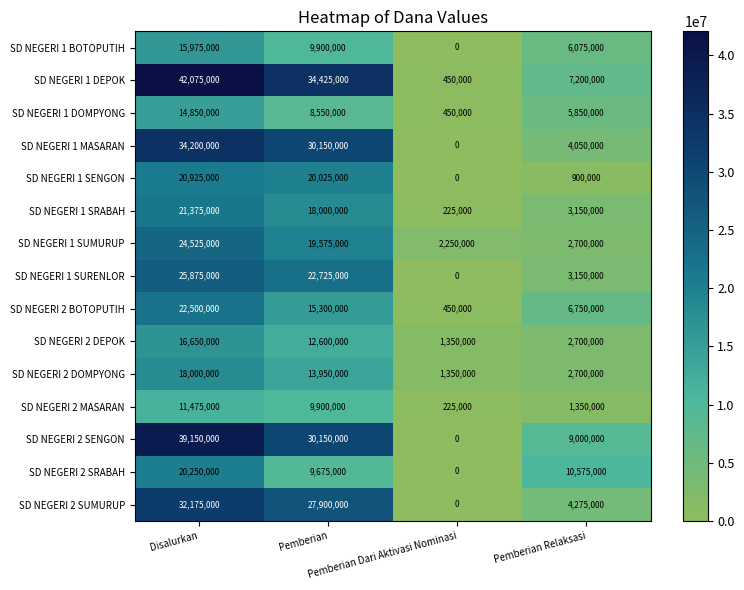

Which series has the widest spread of values?

SD NEGERI 1 DEPOK